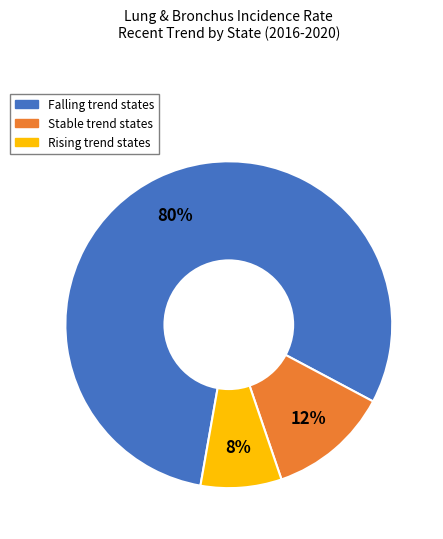

To the nearest percent, what is the average slice percentage?

33%